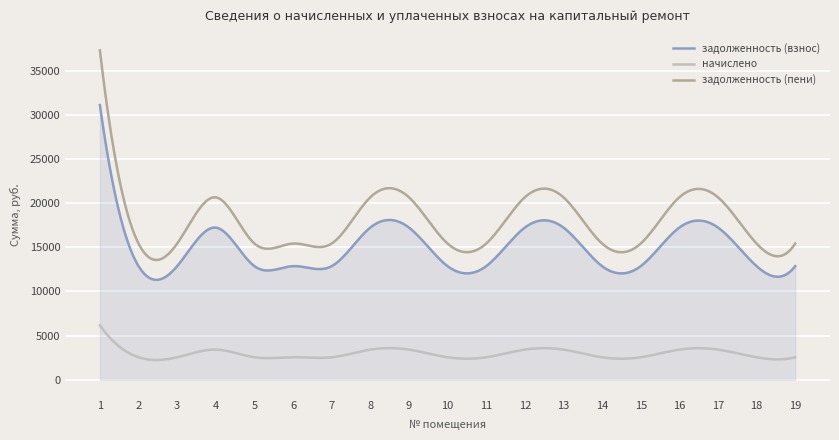

Which series has the largest range (max minus min)?

задолженность (пени)